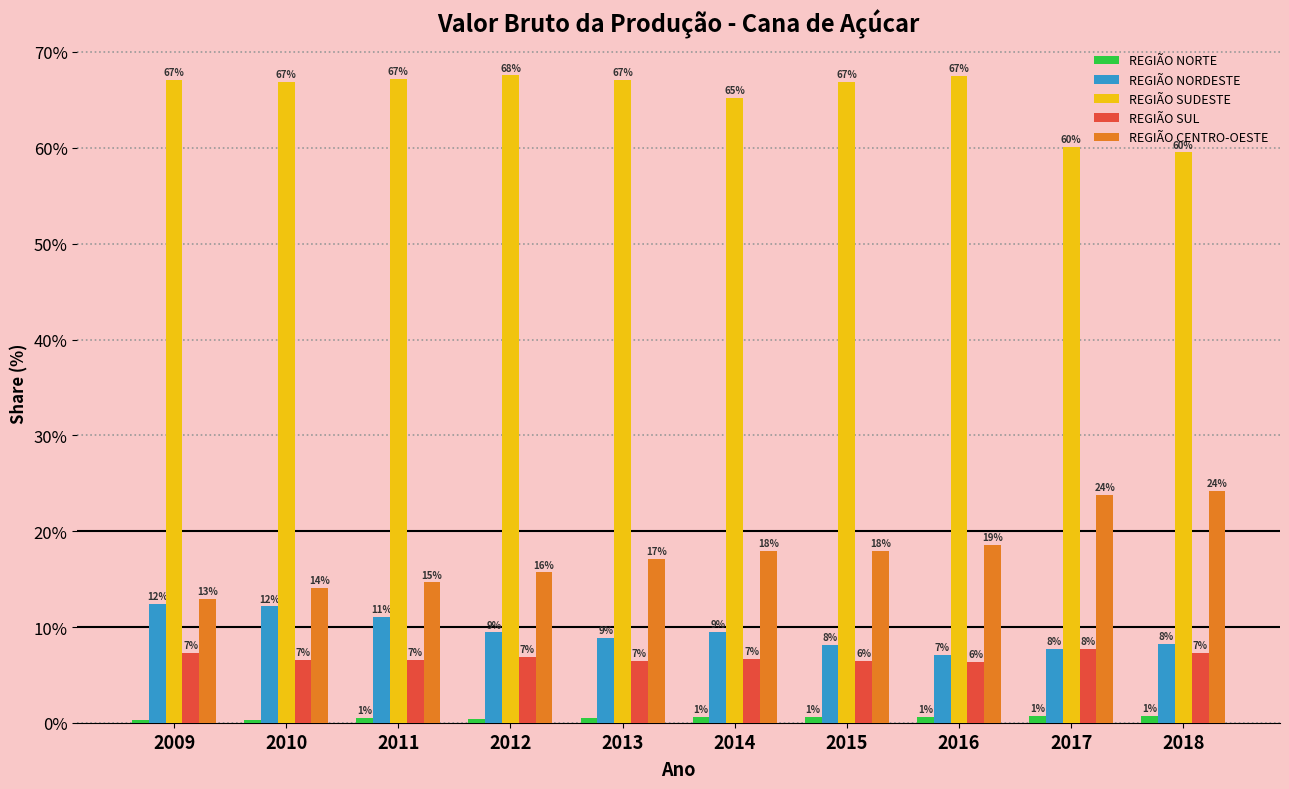

How many bars are there in each group?

5